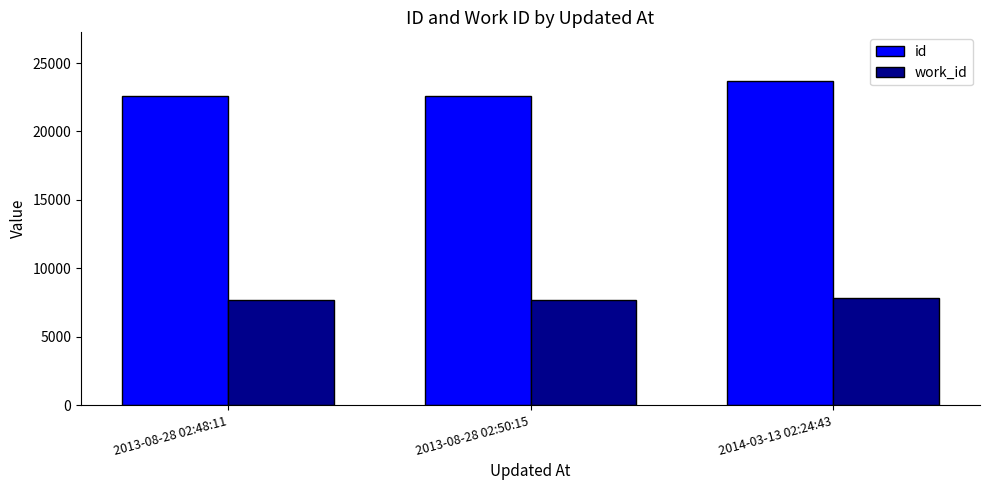

What is the value of the work_id bar at the 3rd from the left?

7851